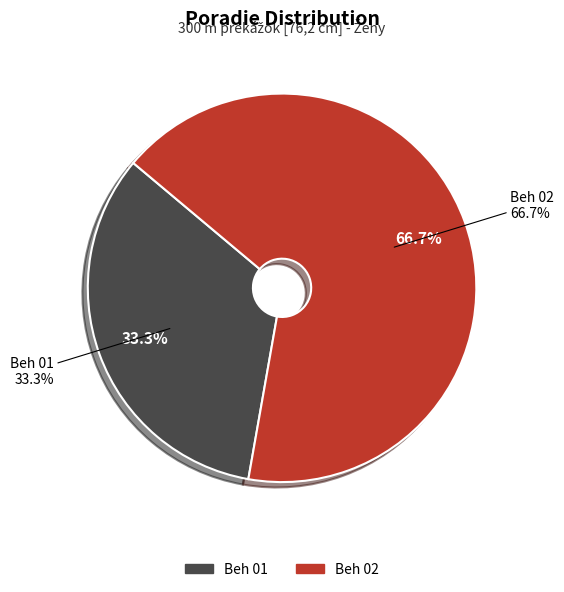

To the nearest percent, what is the average slice percentage?

50%